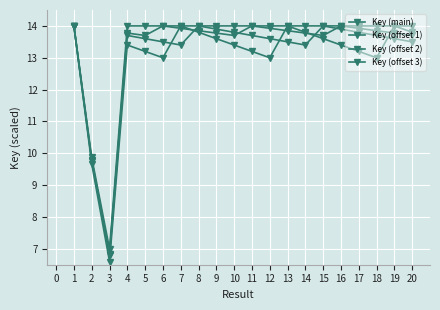

How many lines are shown in the chart?

4